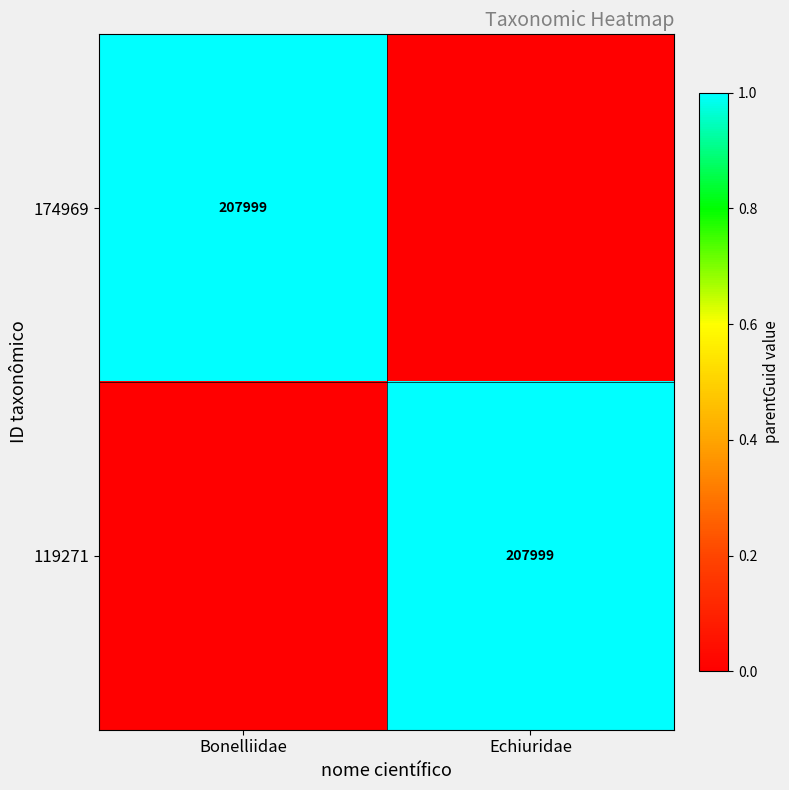

Which label corresponds to the largest value in the chart?

Bonelliidae